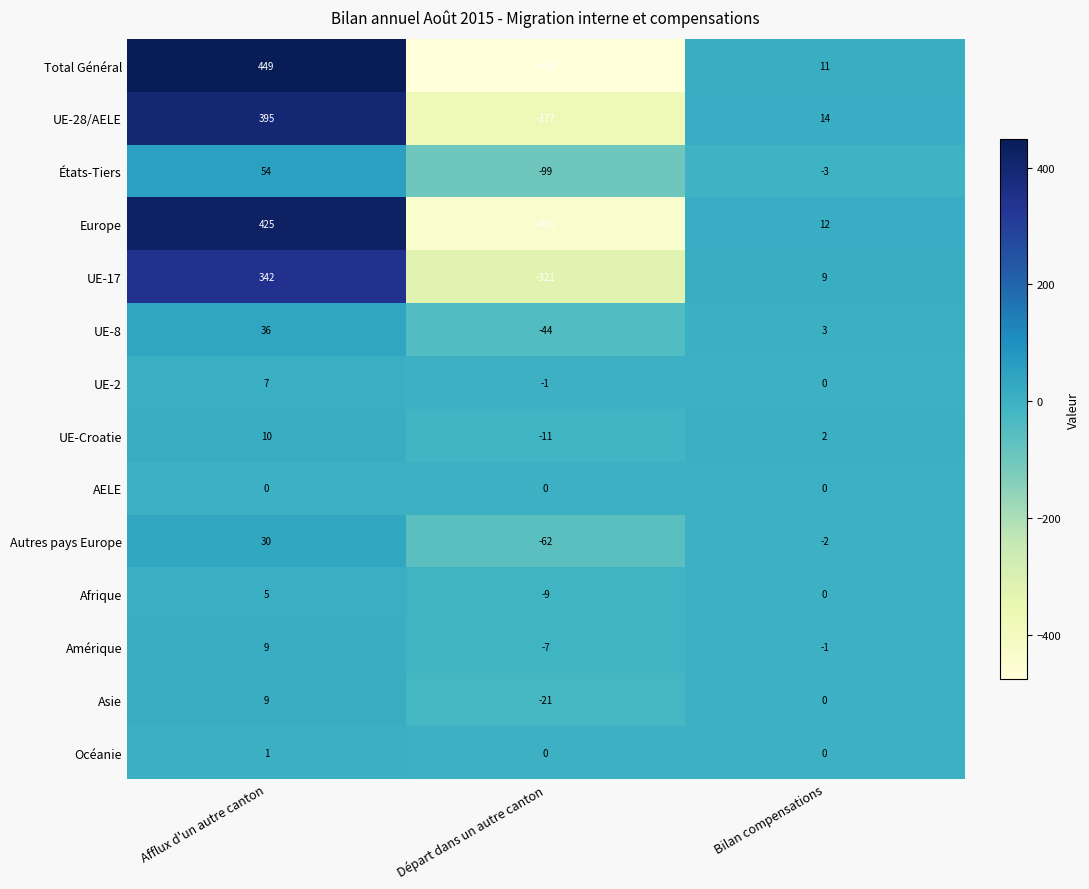

What is the spread (max minus min) of values at Bilan compensations?

17